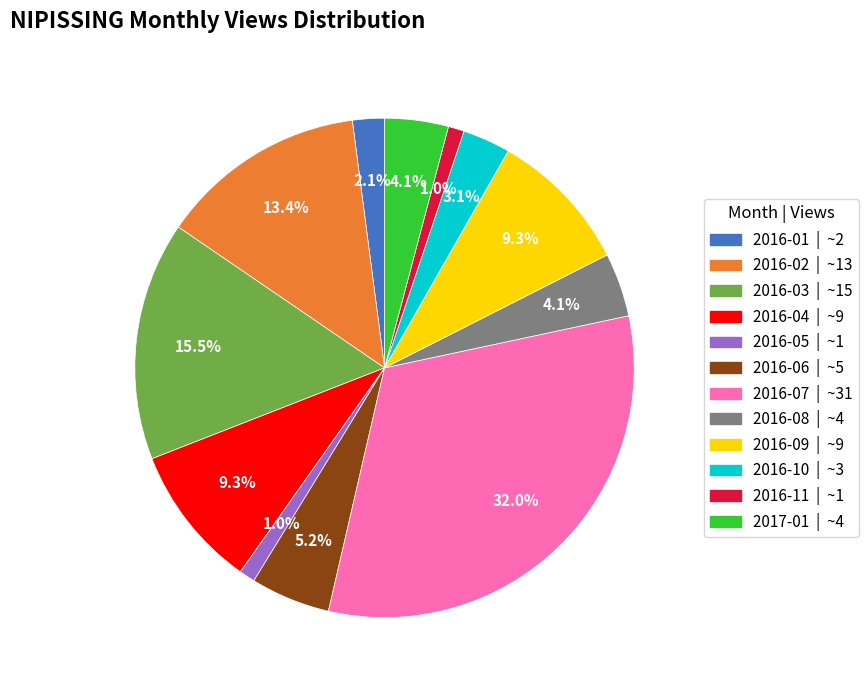

To the nearest percent, what is the combined percentage of 2017-01 and 2016-09?

13%